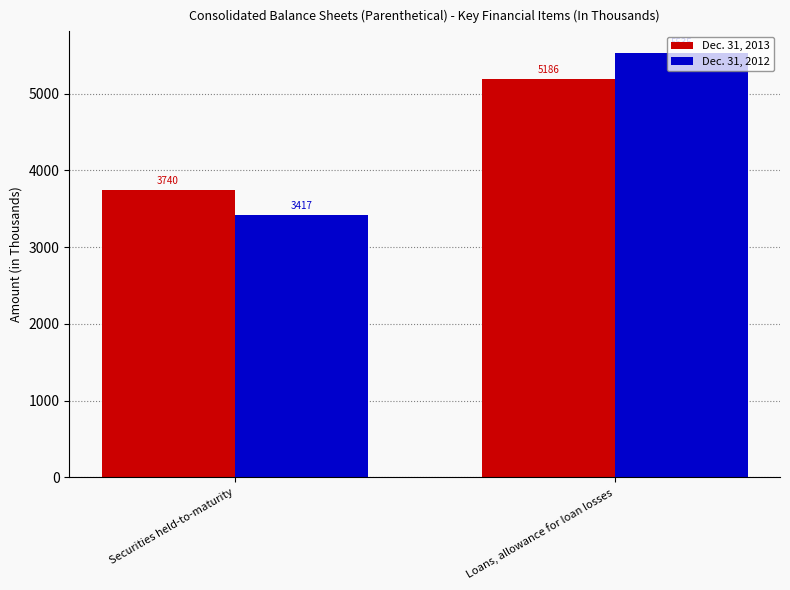

At which category is the sum across all series the highest?

Loans, allowance for loan losses